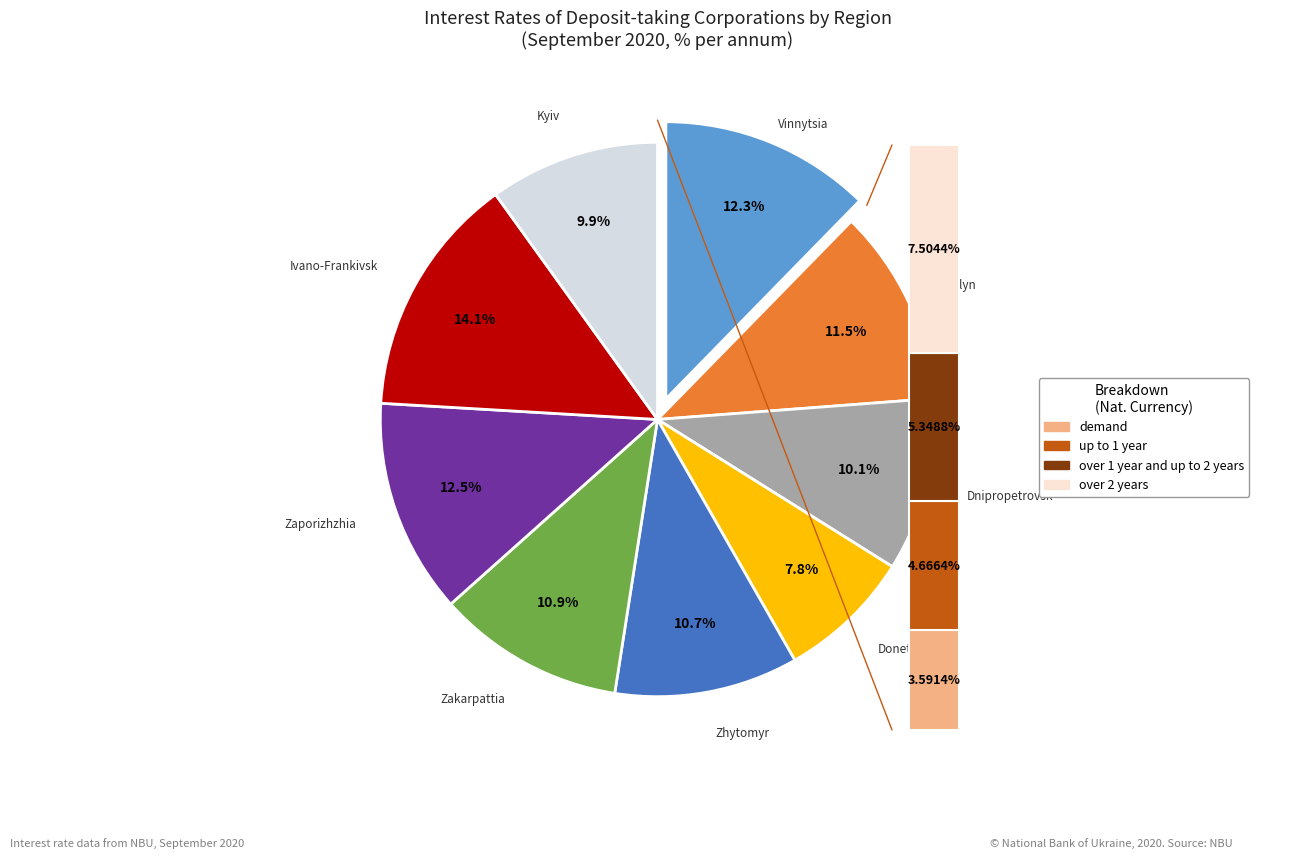

Is there any slice that represents more than half of the pie?

No